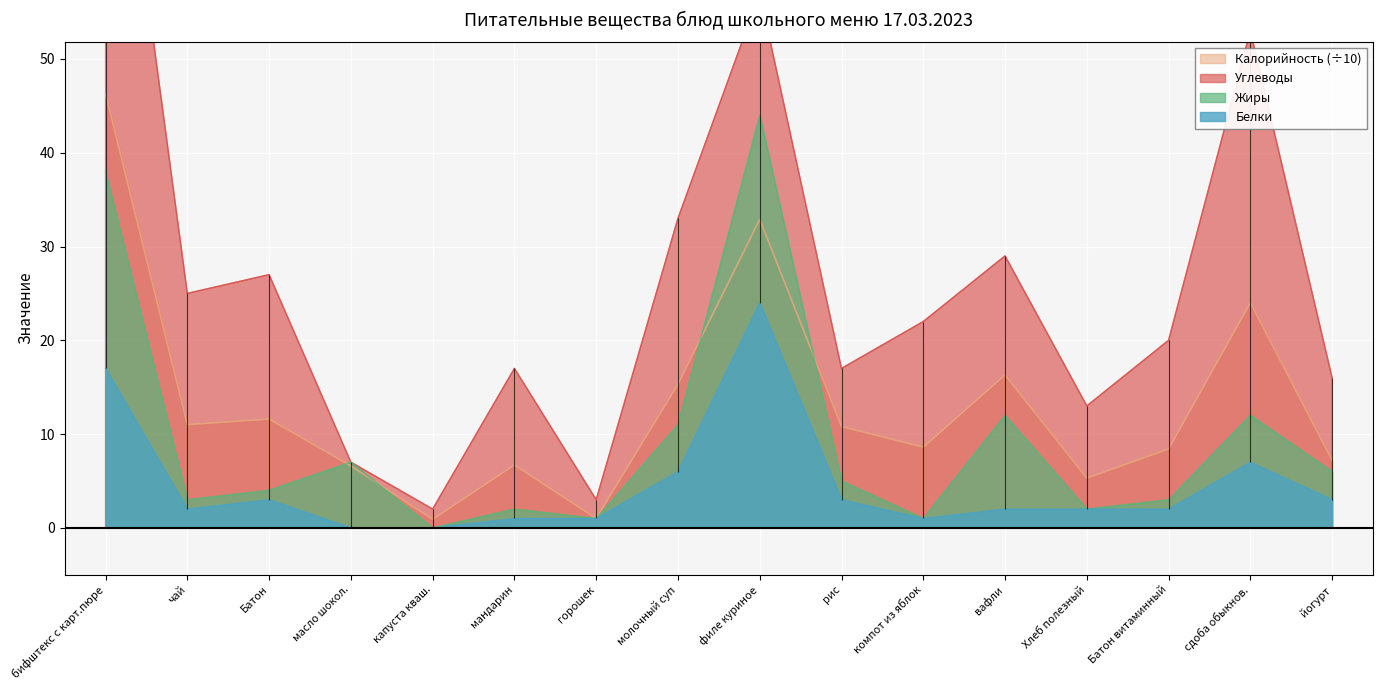

The Калорийность (÷10) series shows 3.2 at рис. True or false?

False